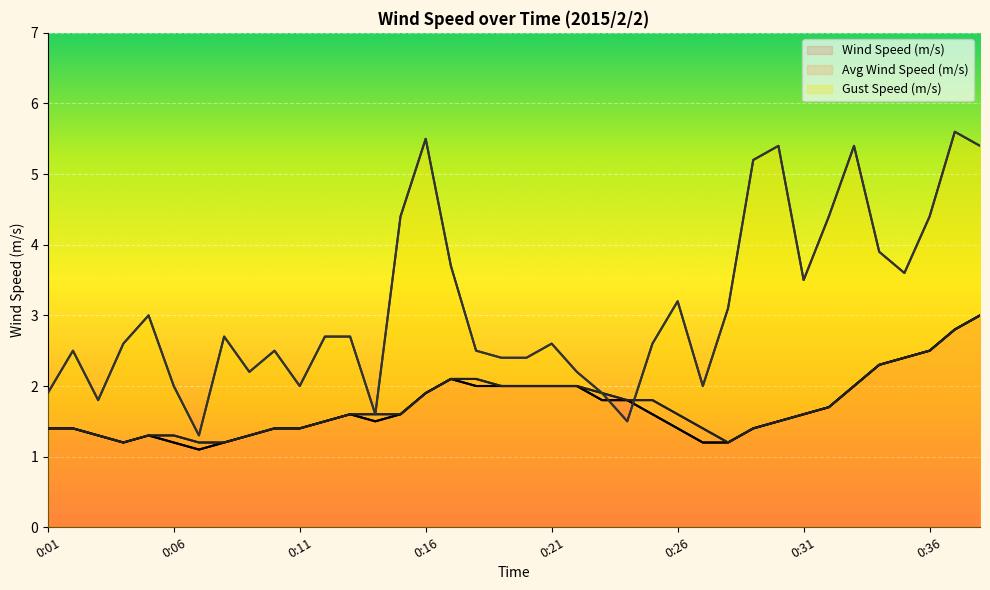

How many data points in Gust Speed (m/s) are above 2?

29